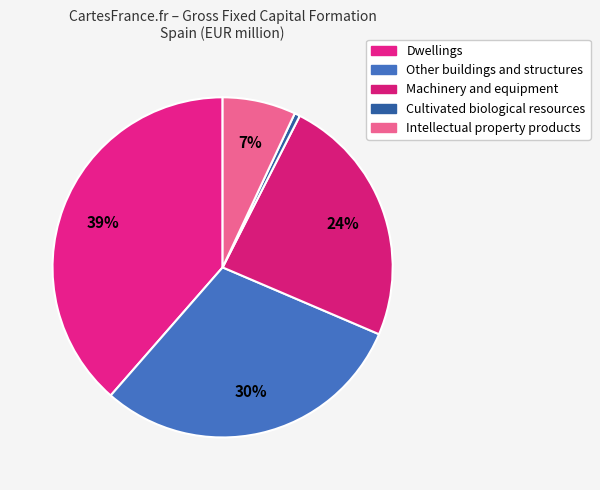

What percentage is the Intellectual property products slice, to the nearest percent?

7%